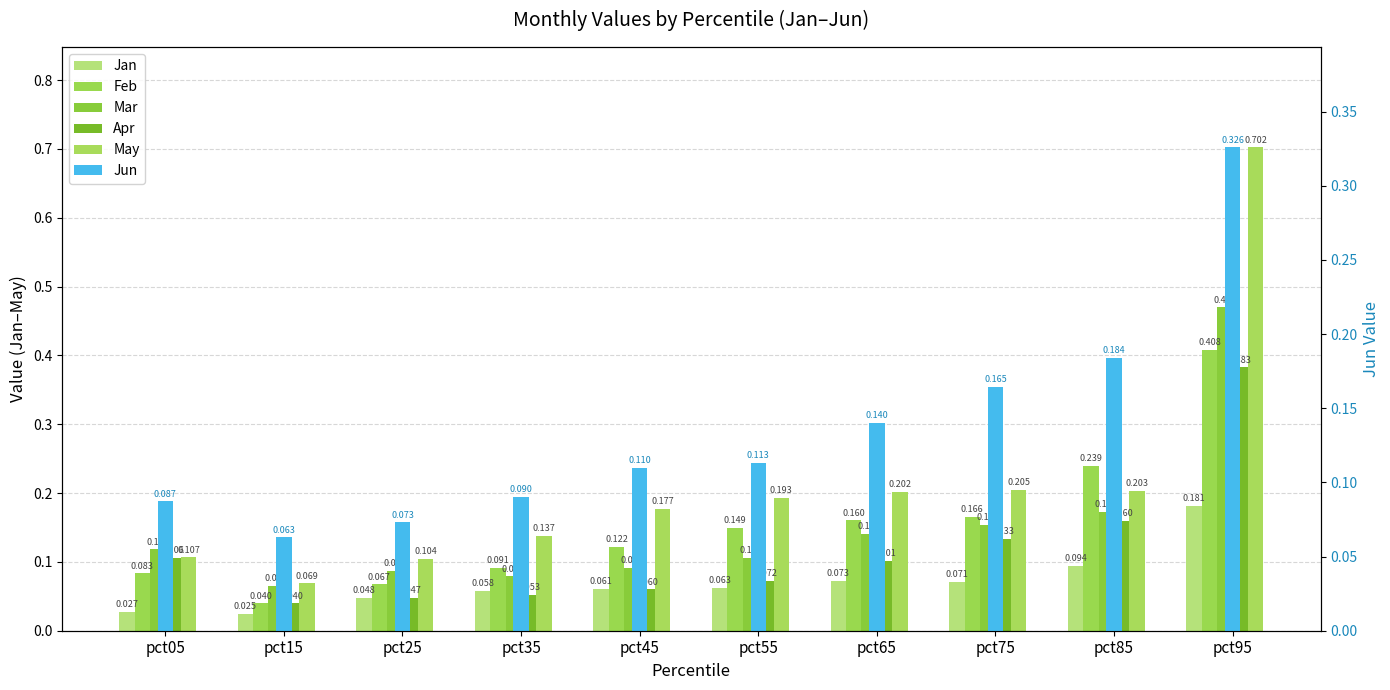

At which label does Jun reach its peak?

pct95